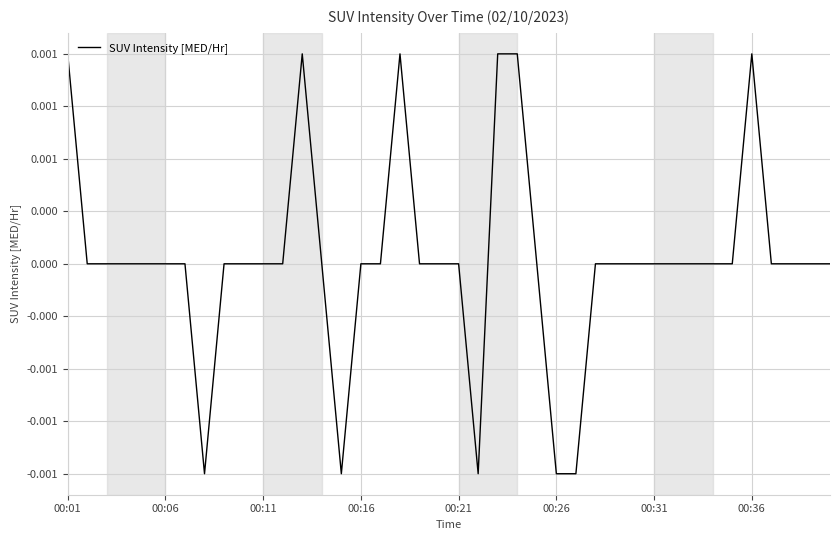

Where is the first local maximum?

12